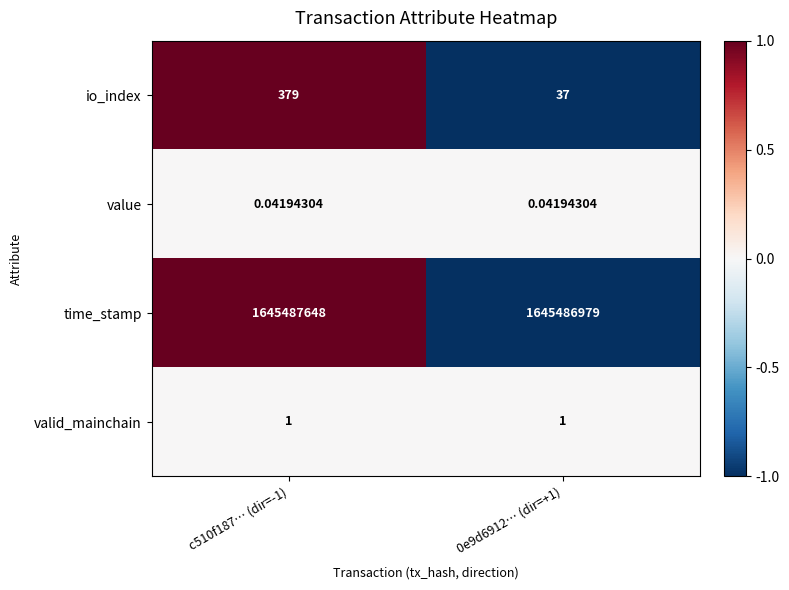

Rank the series by their maximum value, from highest to lowest.

time_stamp, io_index, valid_mainchain, value